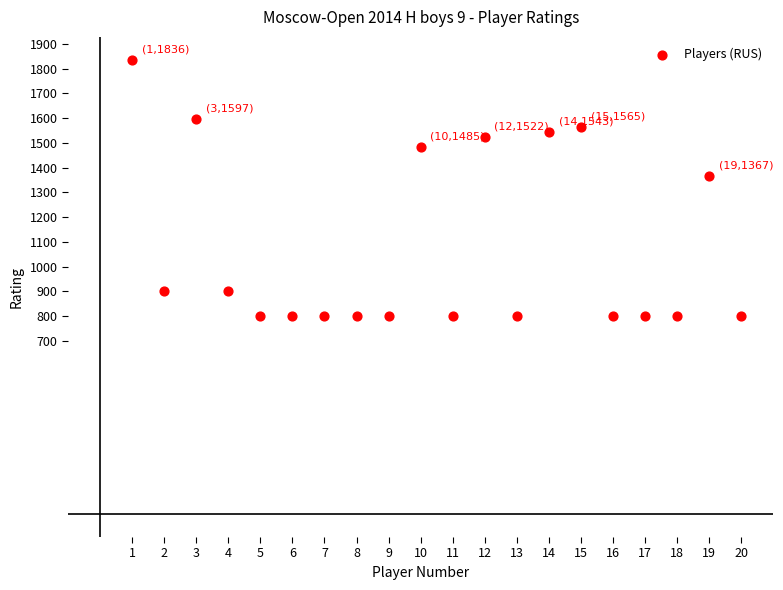

What is the range of X values (max minus min)?

19